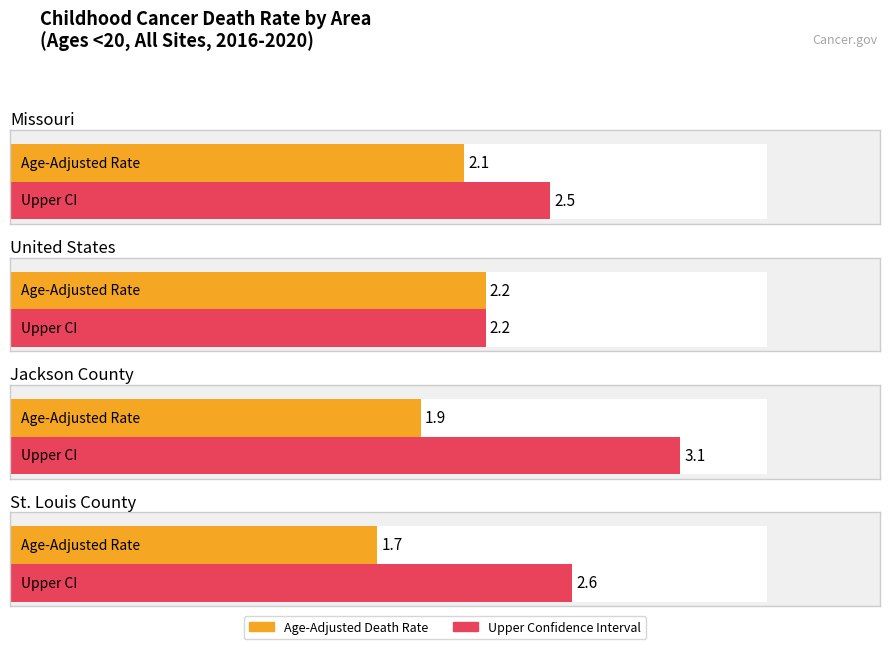

What is the smallest value displayed?

1.7